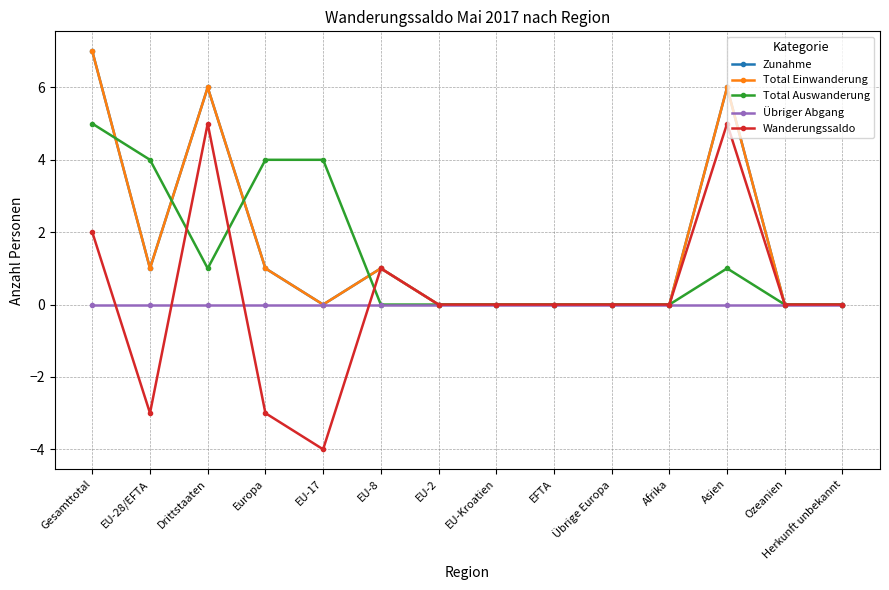

Is this an area chart (filled region under the line)?

No